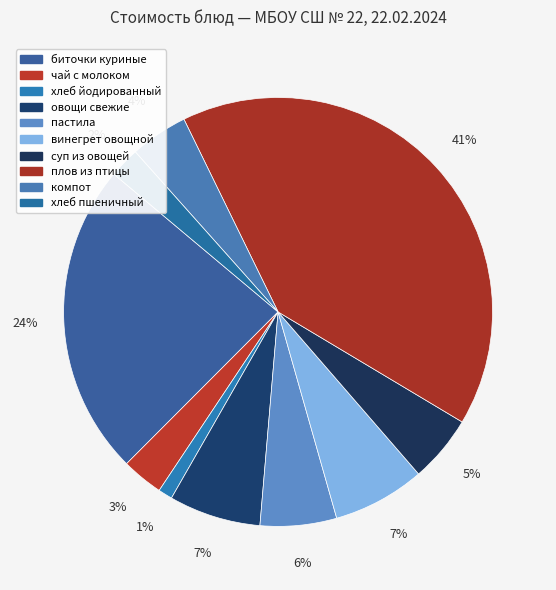

What is the change in value from овощи свежие to пастила?

-1.5